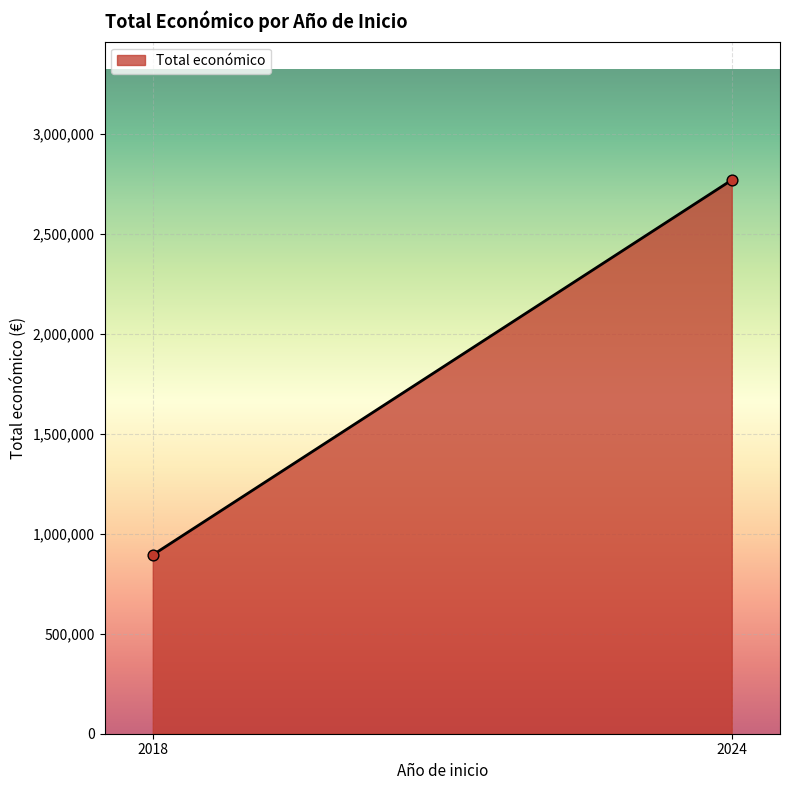

What is the average X value?

2021